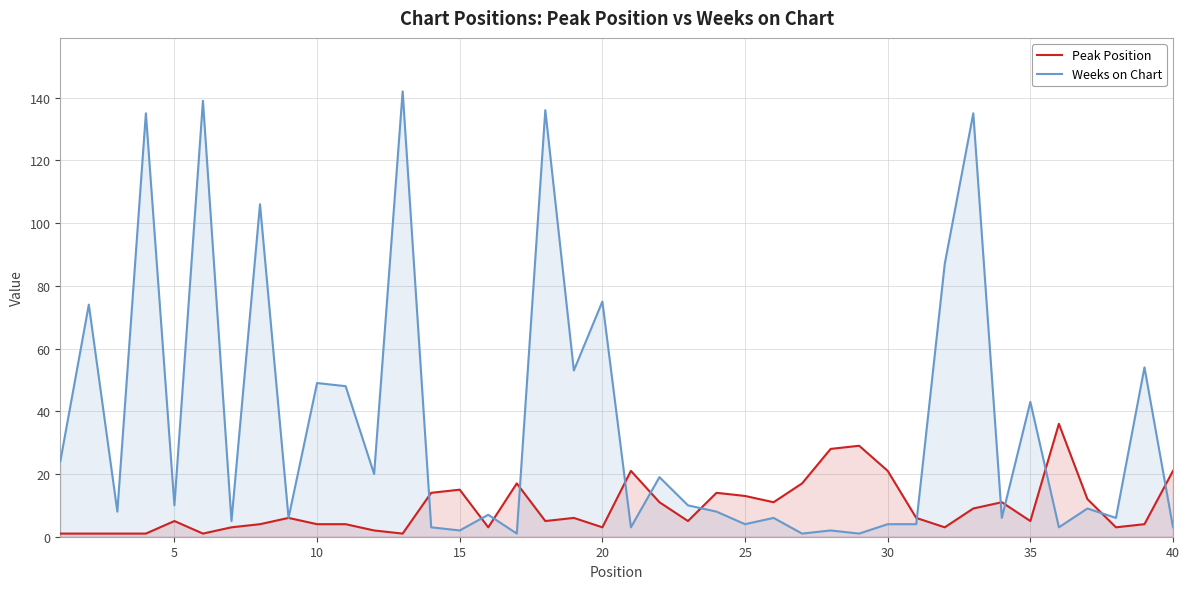

Rank the series by their maximum value, from lowest to highest.

Peak Position, Weeks on Chart